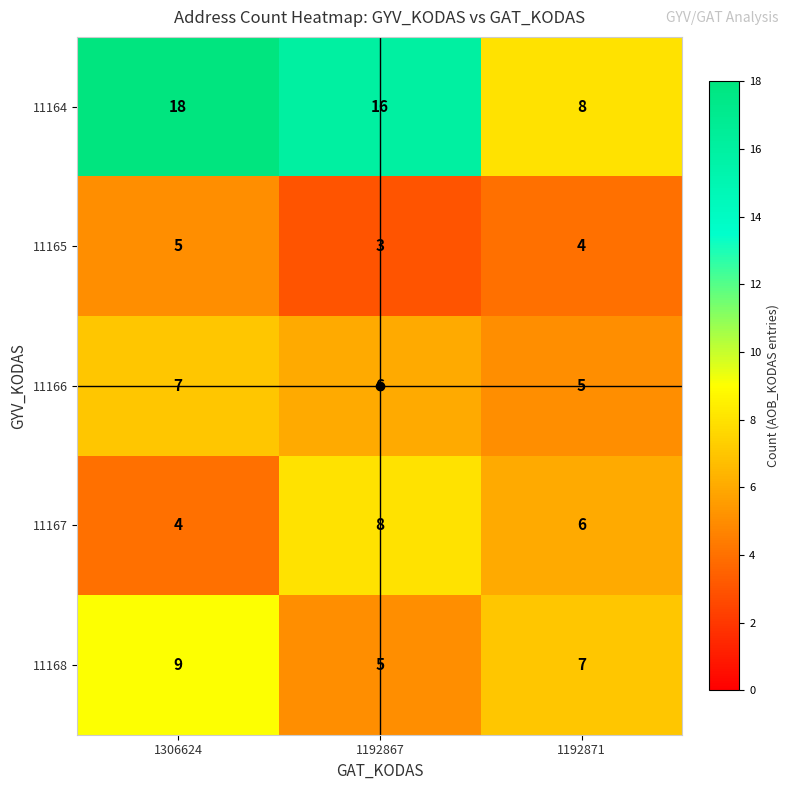

Rank the series by their maximum value, from highest to lowest.

11164, 11168, 11167, 11166, 11165